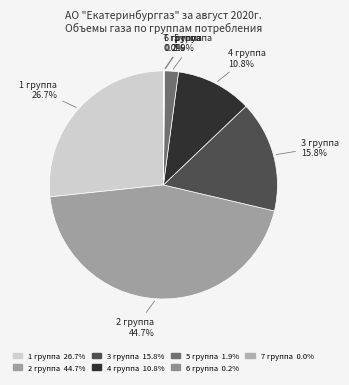

Which slice is the largest?

2 группа